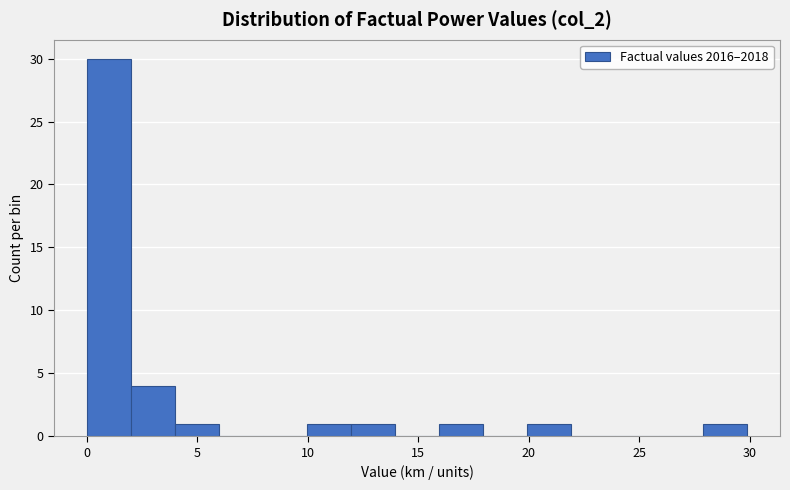

Around what value on the x-axis is the tallest bar? Give the approximate position of its centre, as read against the axis.

1.0